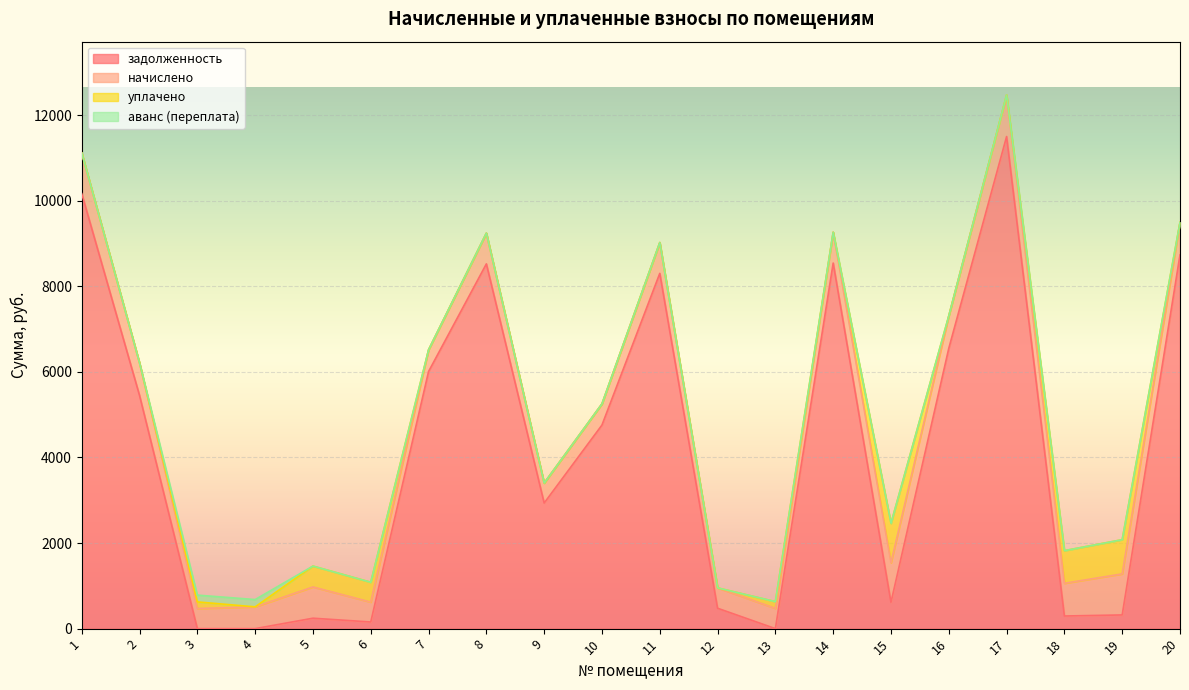

Where does the начислено series first go above 720?

1